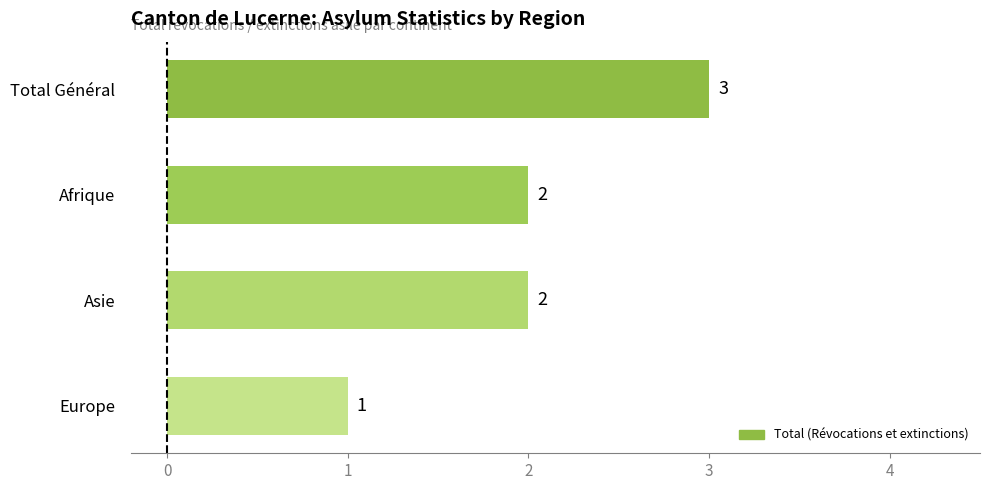

Which label corresponds to the smallest value in the chart?

Europe